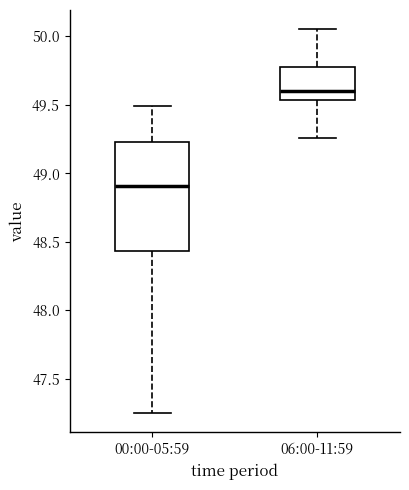

Comparing the boxes themselves (not the whiskers), which one is the tallest?

00:00-05:59